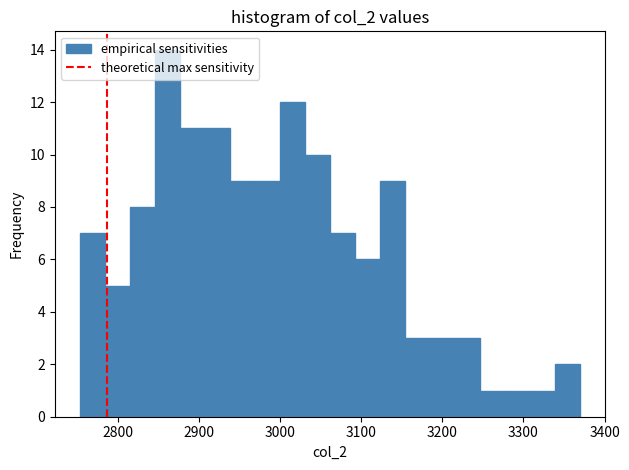

Read against the x-axis, roughly where is the centre of the tallest bar?

2860